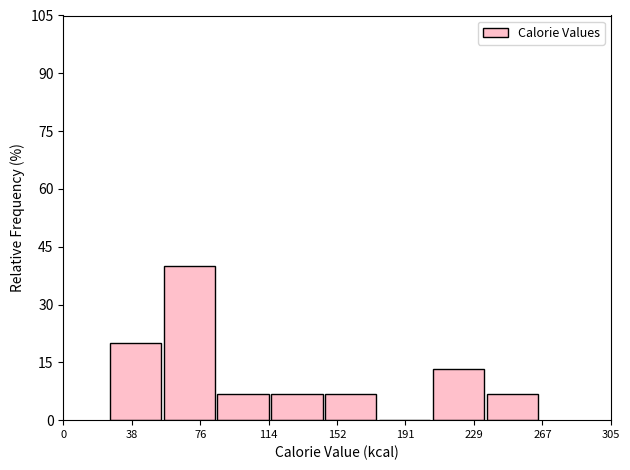

Over which range of the x-axis is the bar tallest?

55 to 85